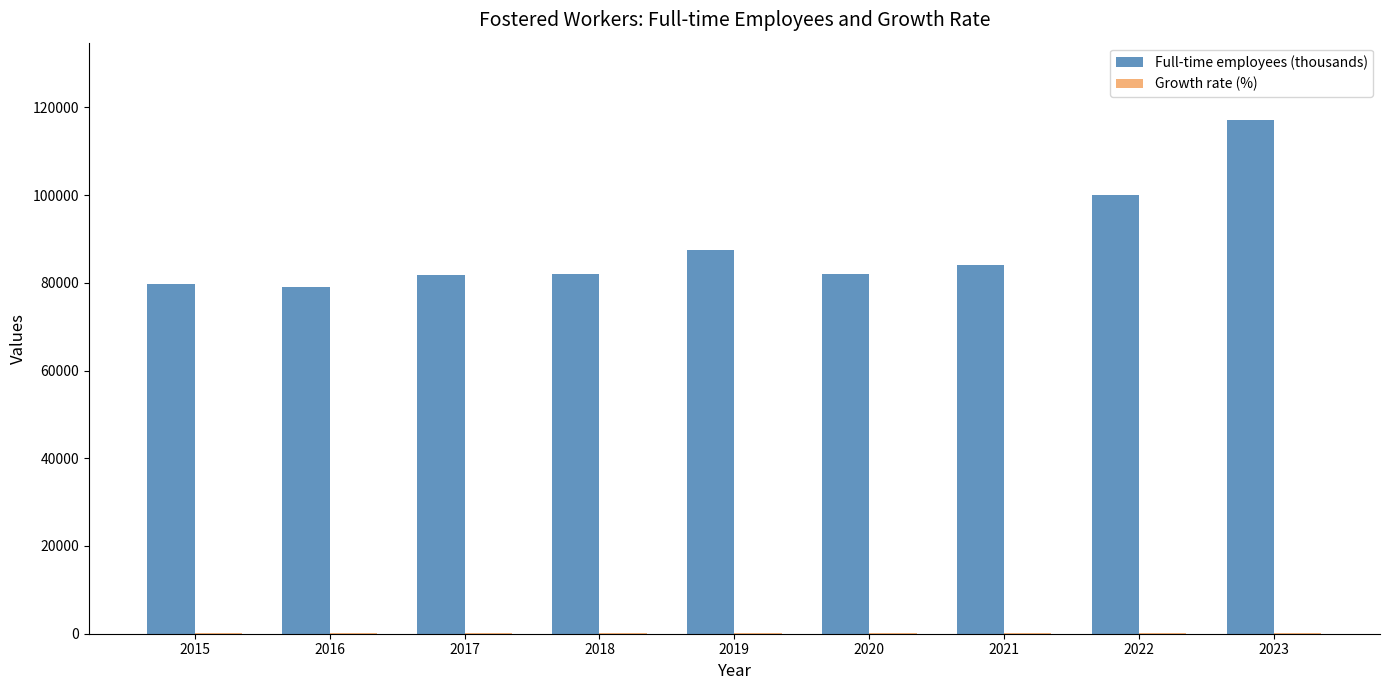

What is the maximum value shown in the chart?

117171.0